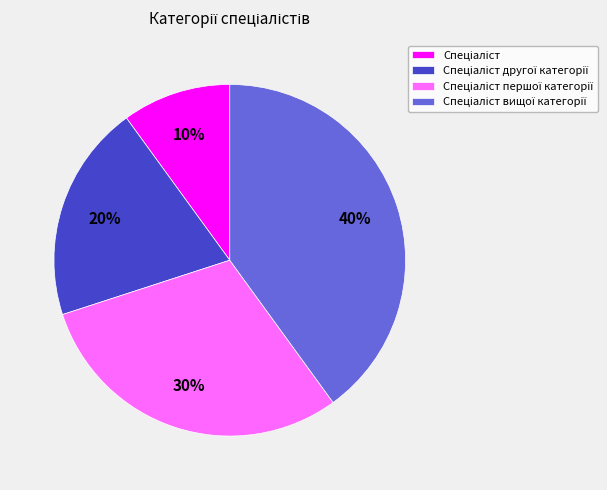

Is there a majority slice in this chart?

No